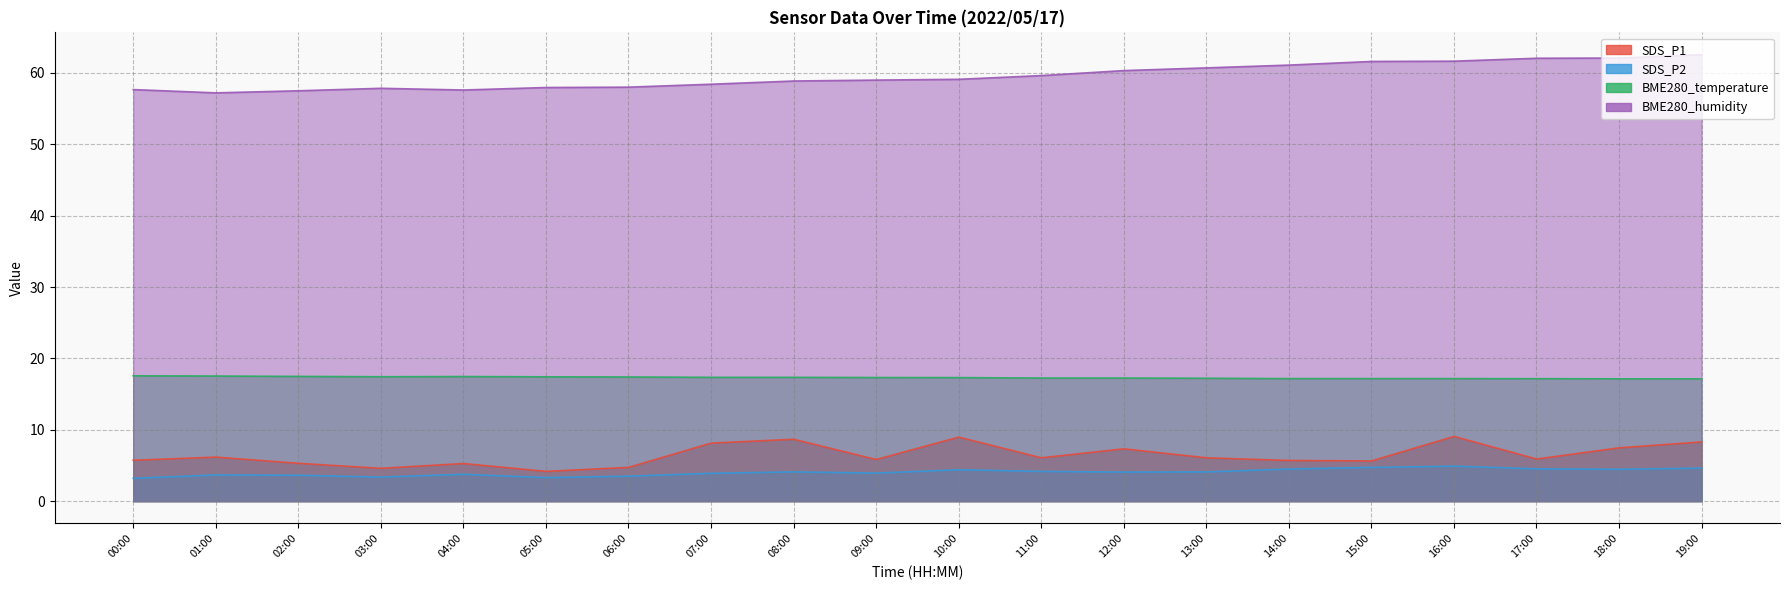

Where is SDS_P1 nearest to the value 6?

11:00